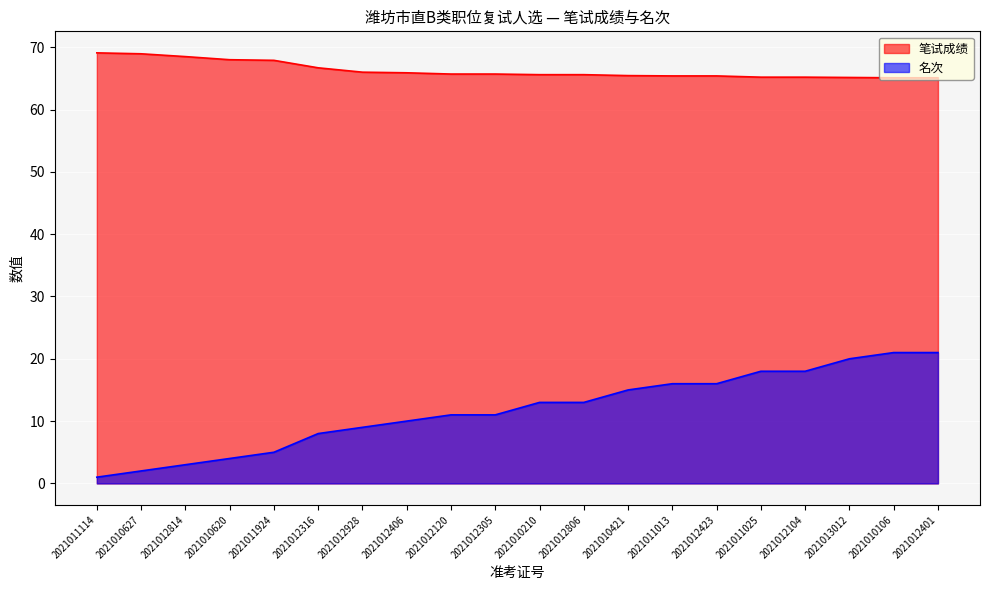

List the labels in order of 名次 value, smallest first.

2021011114, 2021010627, 2021012814, 2021010620, 2021011924, 2021012316, 2021012928, 2021012406, 2021012120, 2021012305, 2021010210, 2021012806, 2021010421, 2021011013, 2021012423, 2021011025, 2021012104, 2021013012, 2021010106, 2021012401